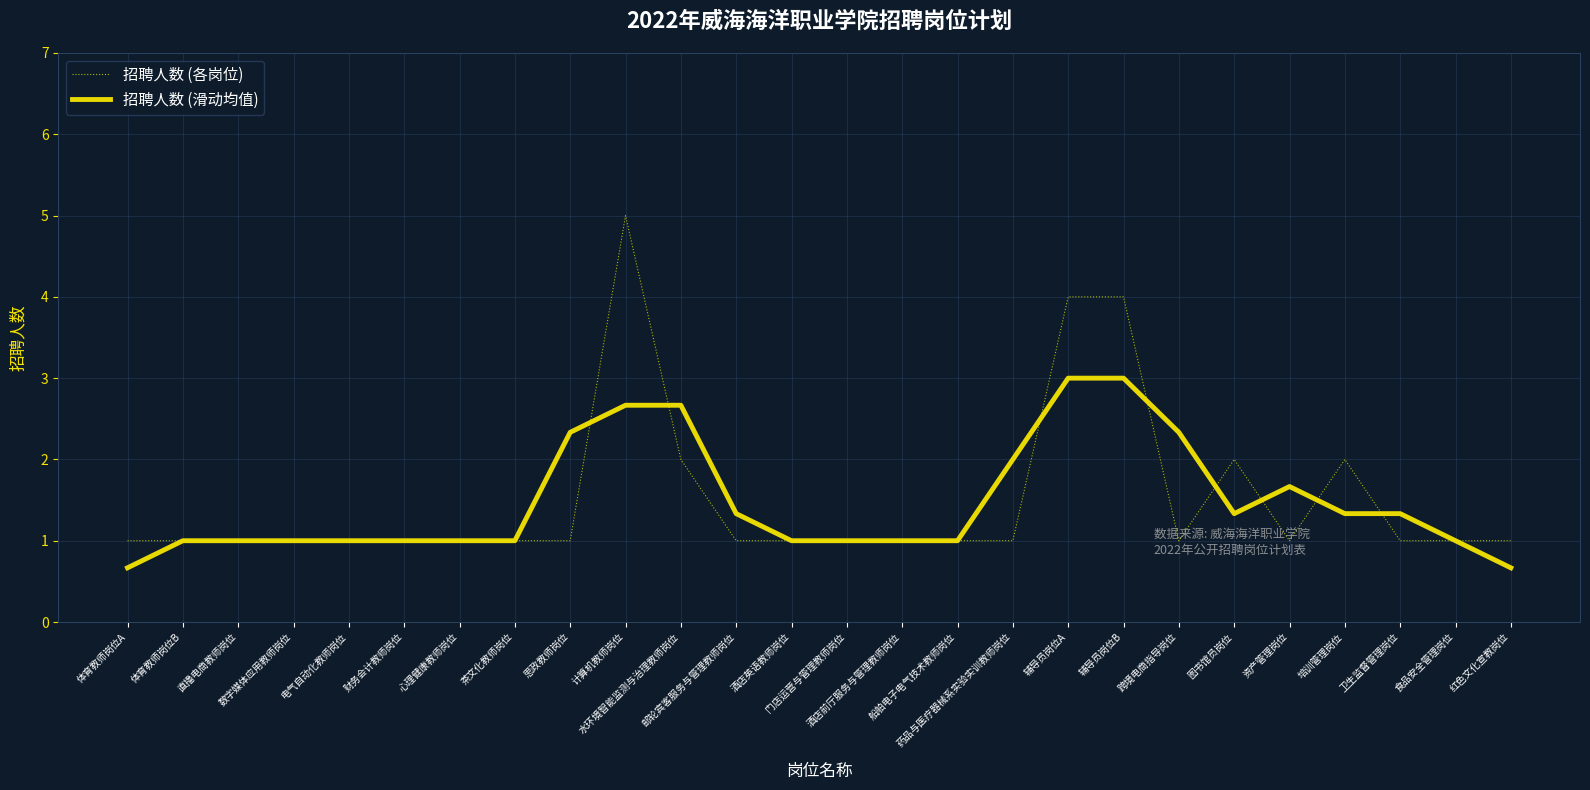

What is the highest value of the 招聘人数 (各岗位) series?

5.0